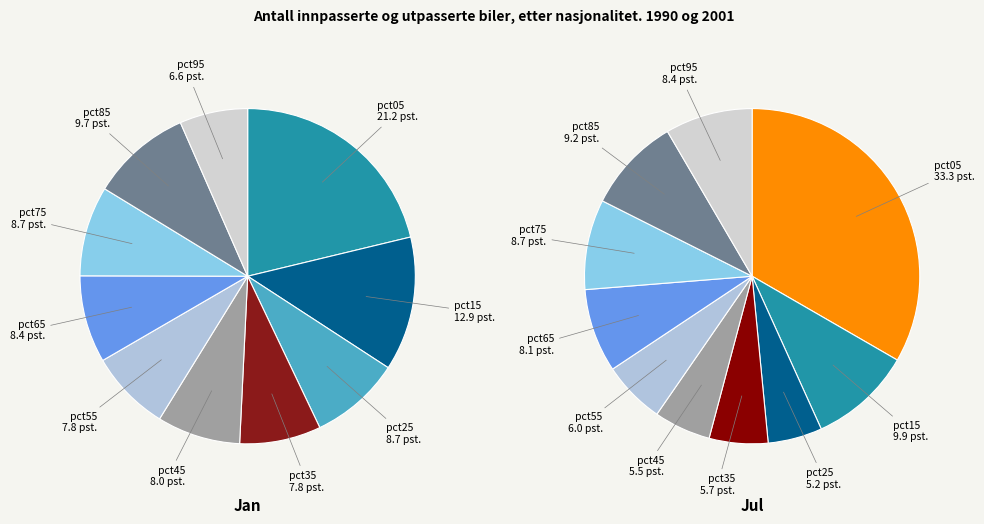

Which series has the largest range (max minus min)?

jul_values